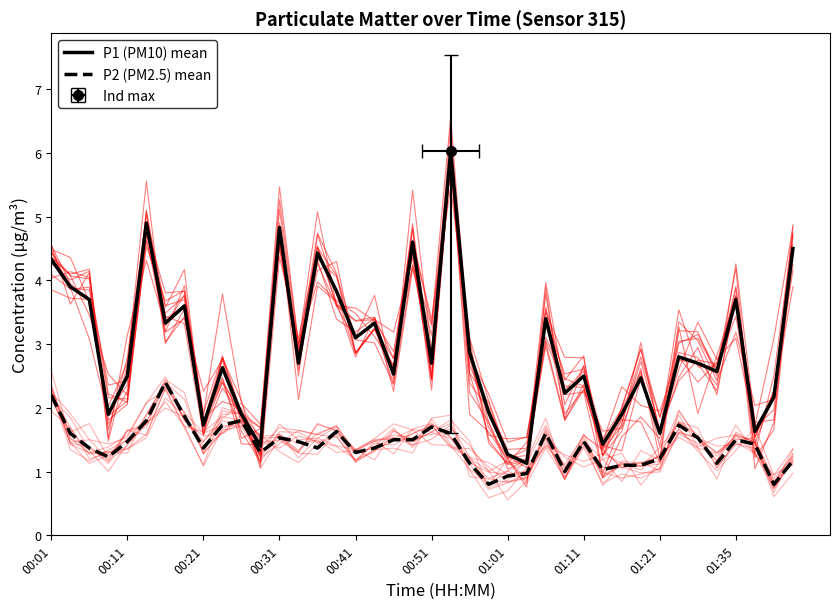

True or false: P2 (PM2.5) mean and P1 (PM10) mean cross at least once.

False